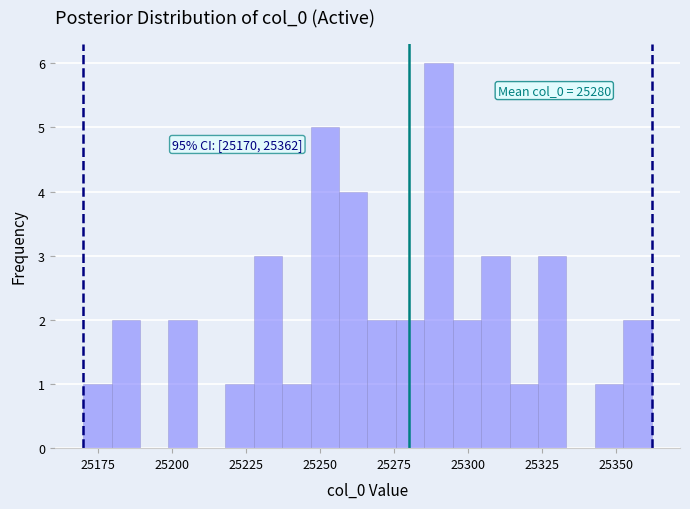

Around what value on the x-axis is the tallest bar? Give the approximate position of its centre, as read against the axis.

25290